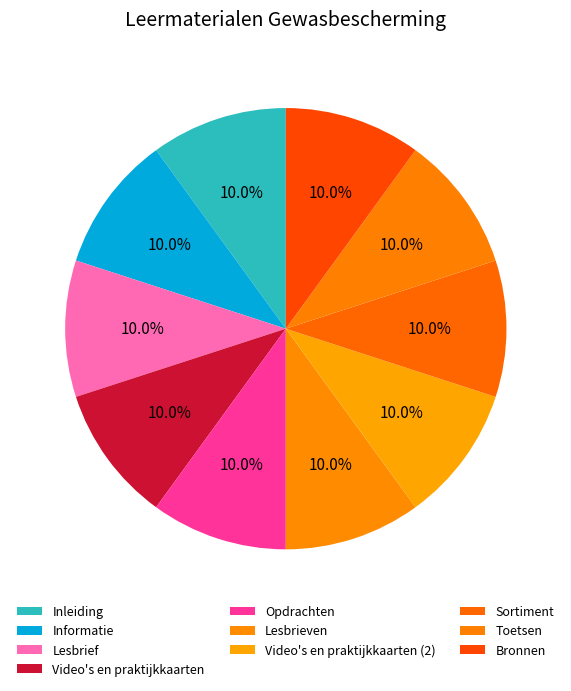

Between Toetsen and Inleiding, which is larger?

Toetsen